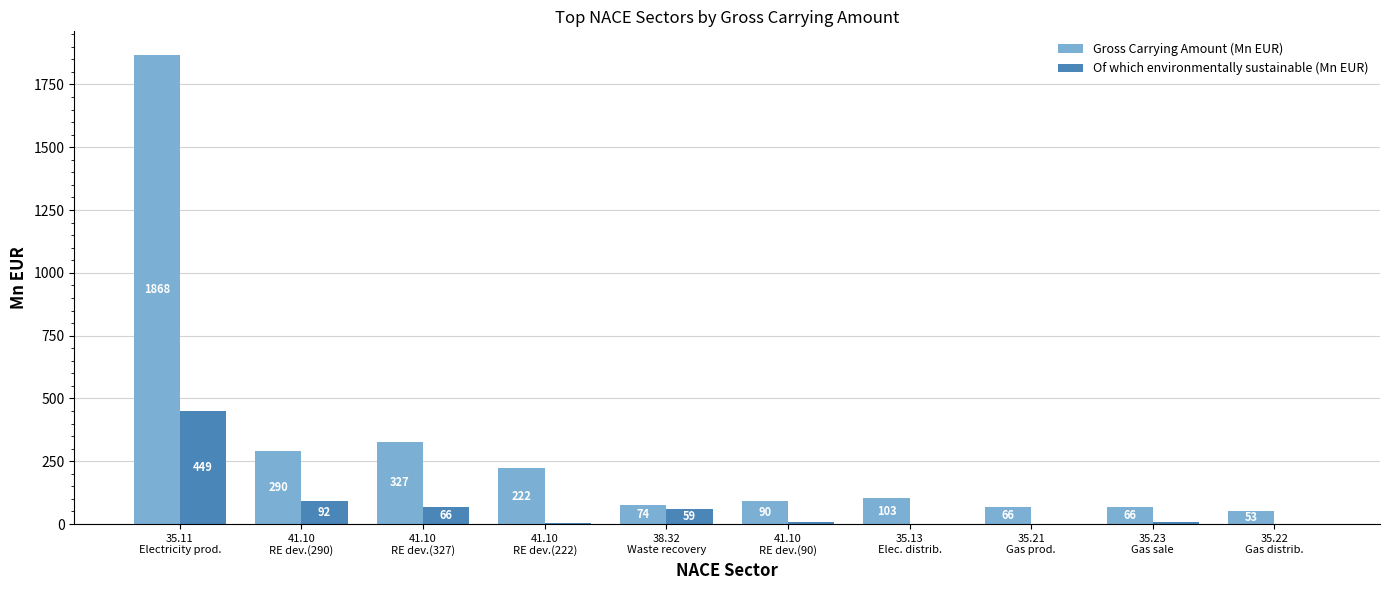

Which series has the largest total across all categories?

Gross Carrying Amount (Mn EUR)